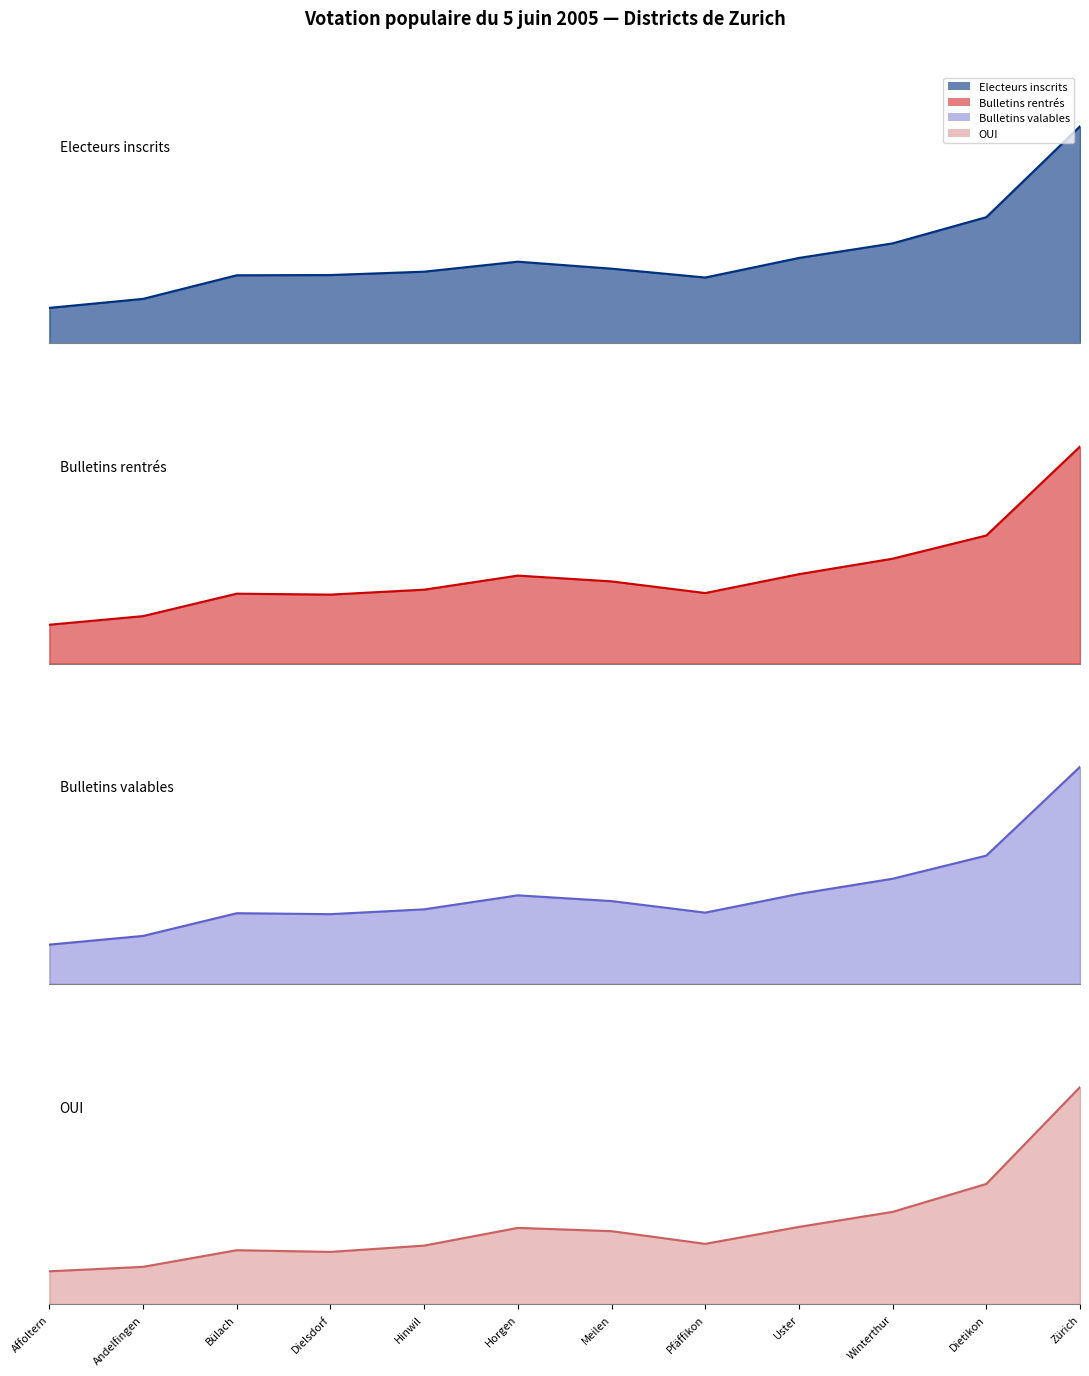

What are all the series names shown in the legend?

Electeurs inscrits, Bulletins rentrés, Bulletins valables, OUI